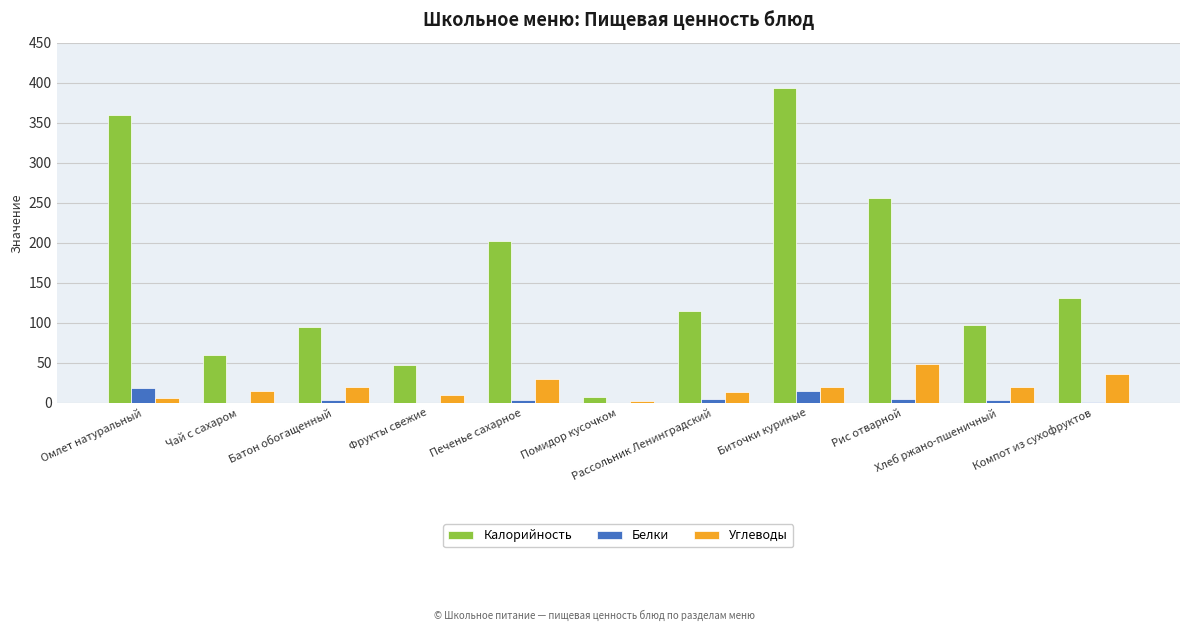

Where does the Калорийность series first go above 114?

Омлет натуральный